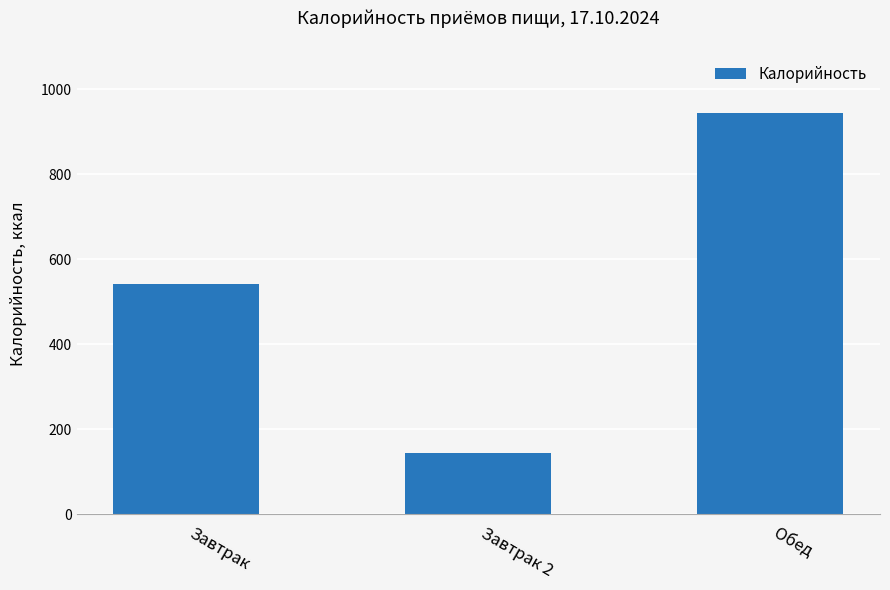

List the labels in order of value, largest first.

Обед, Завтрак, Завтрак 2